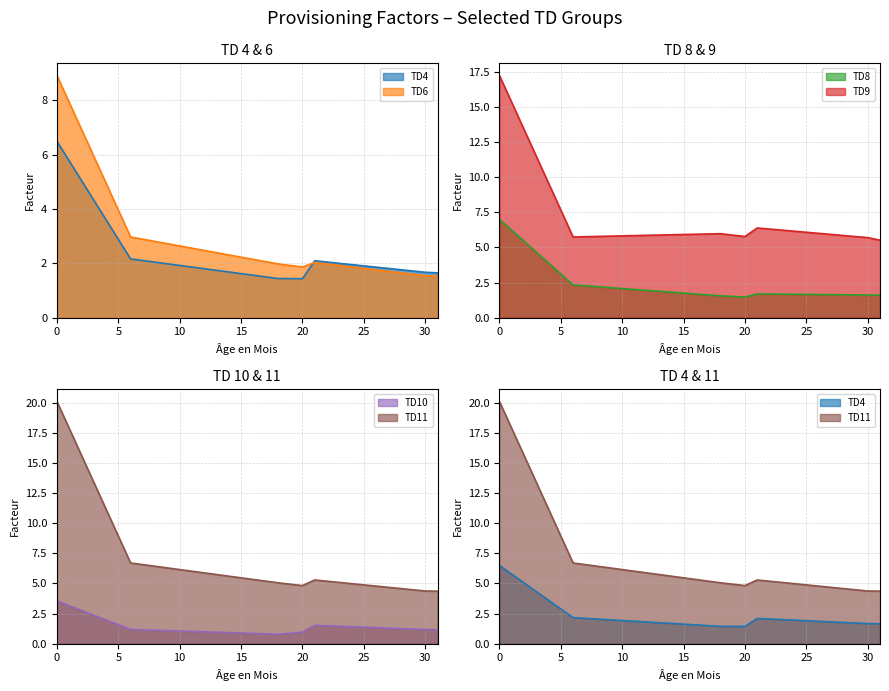

True or false: TD6 and TD11 cross at least once.

False